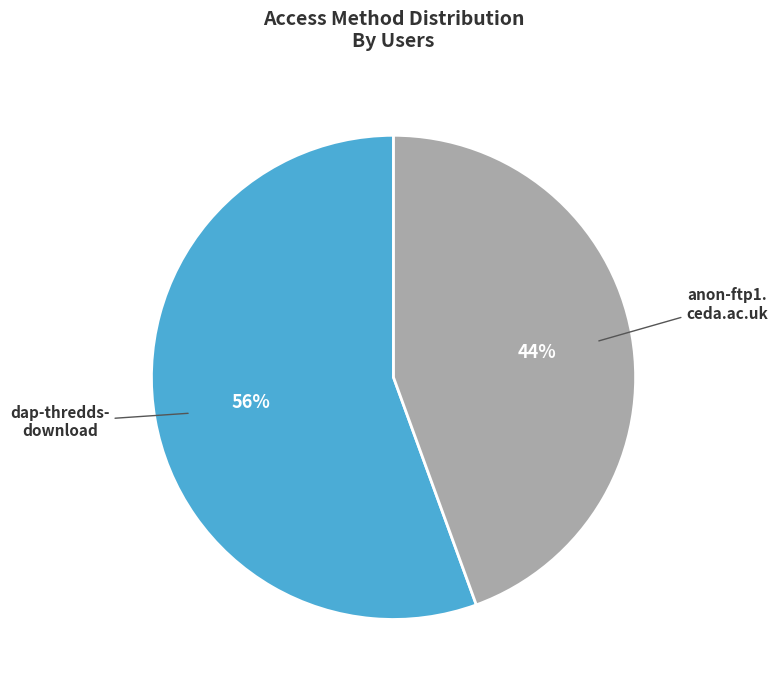

Is there a majority slice in this chart?

Yes